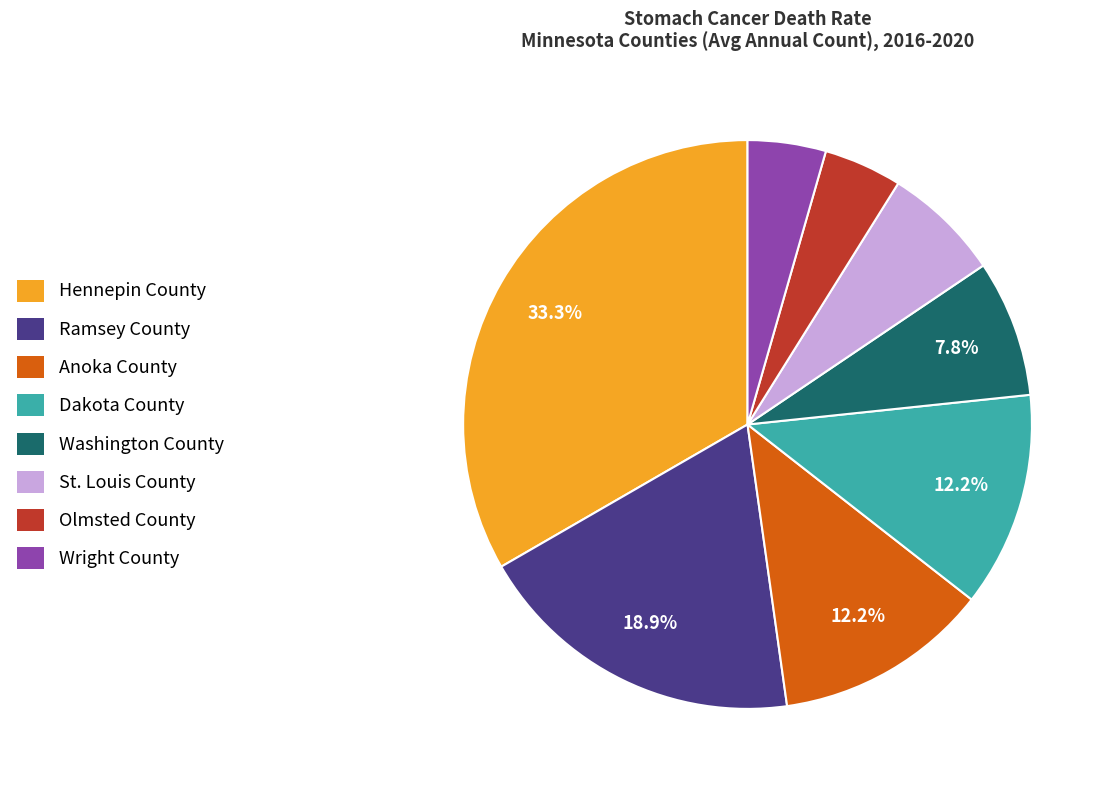

To the nearest percent, what portion does Washington County represent?

8%